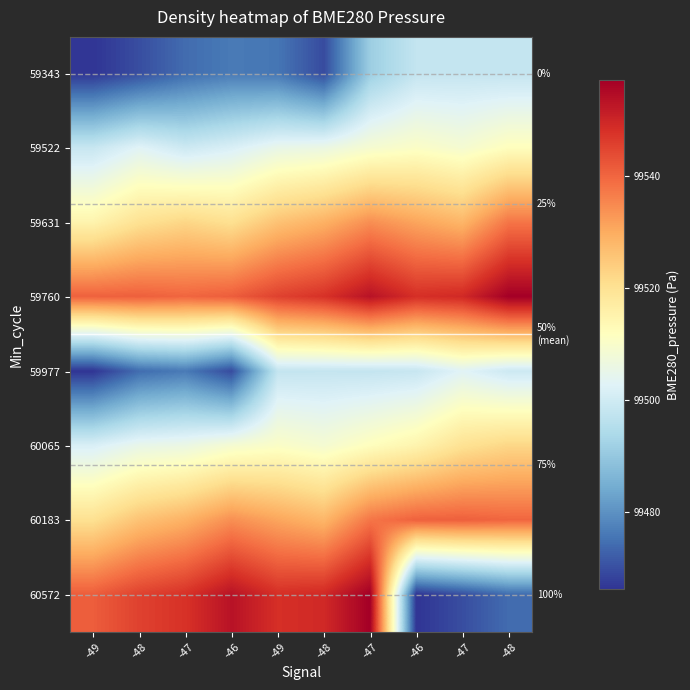

How many distinct data groups are displayed?

8